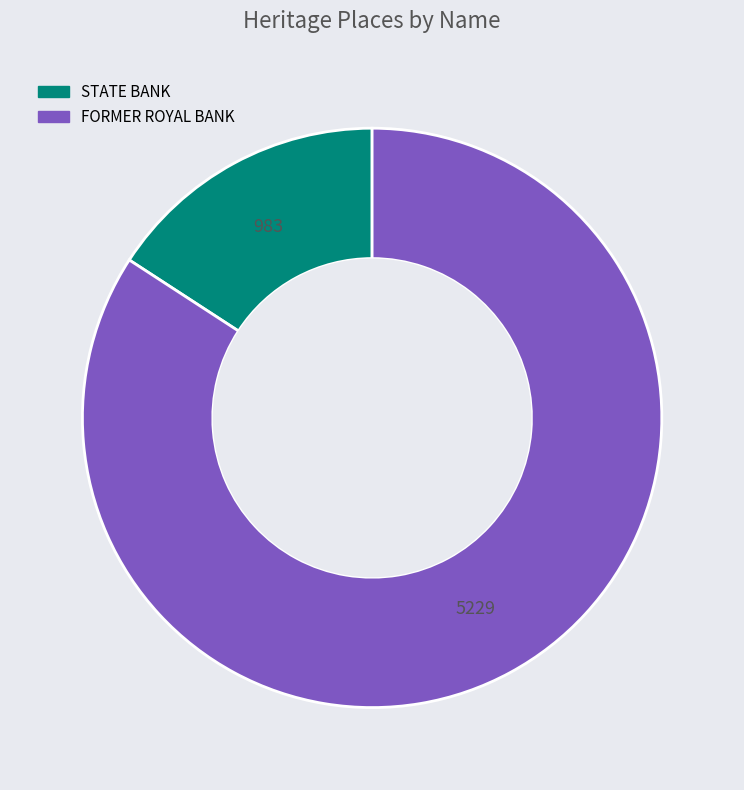

The STATE BANK slice represents 11% of the pie. True or false?

False